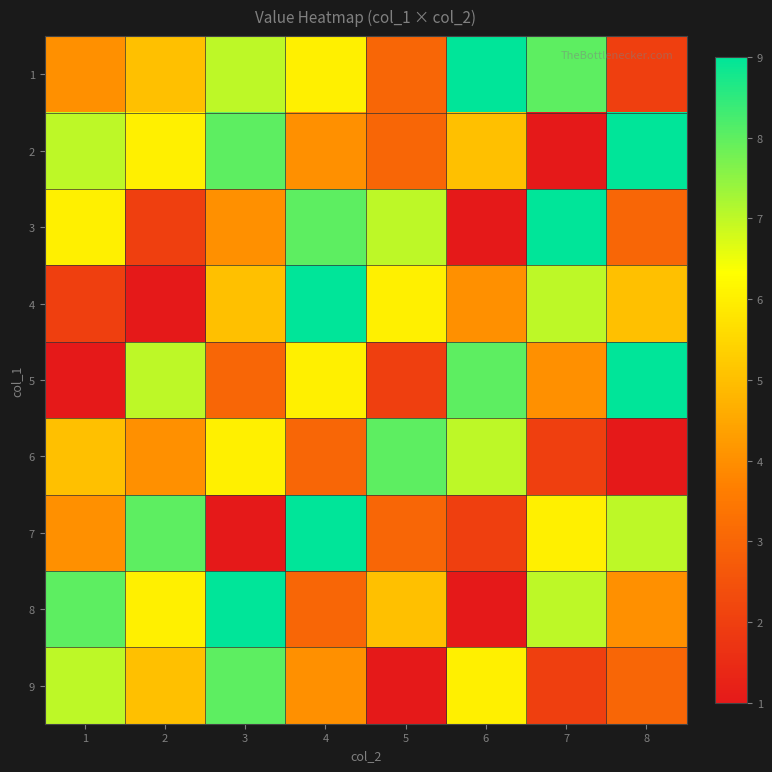

What is the difference between the highest and lowest values at 2?

7